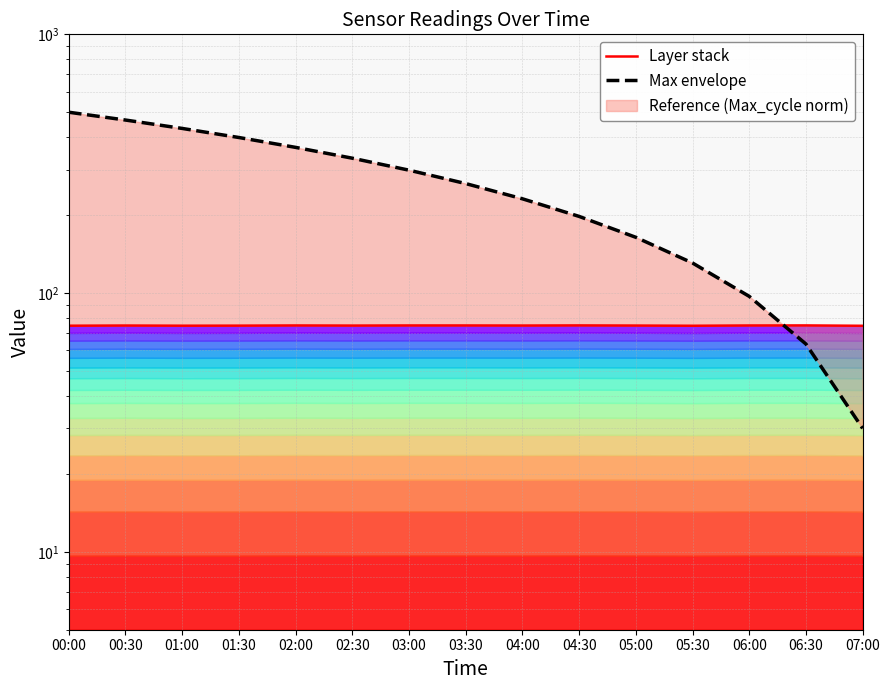

Which series has the largest total across all categories?

Reference (Max_cycle norm)